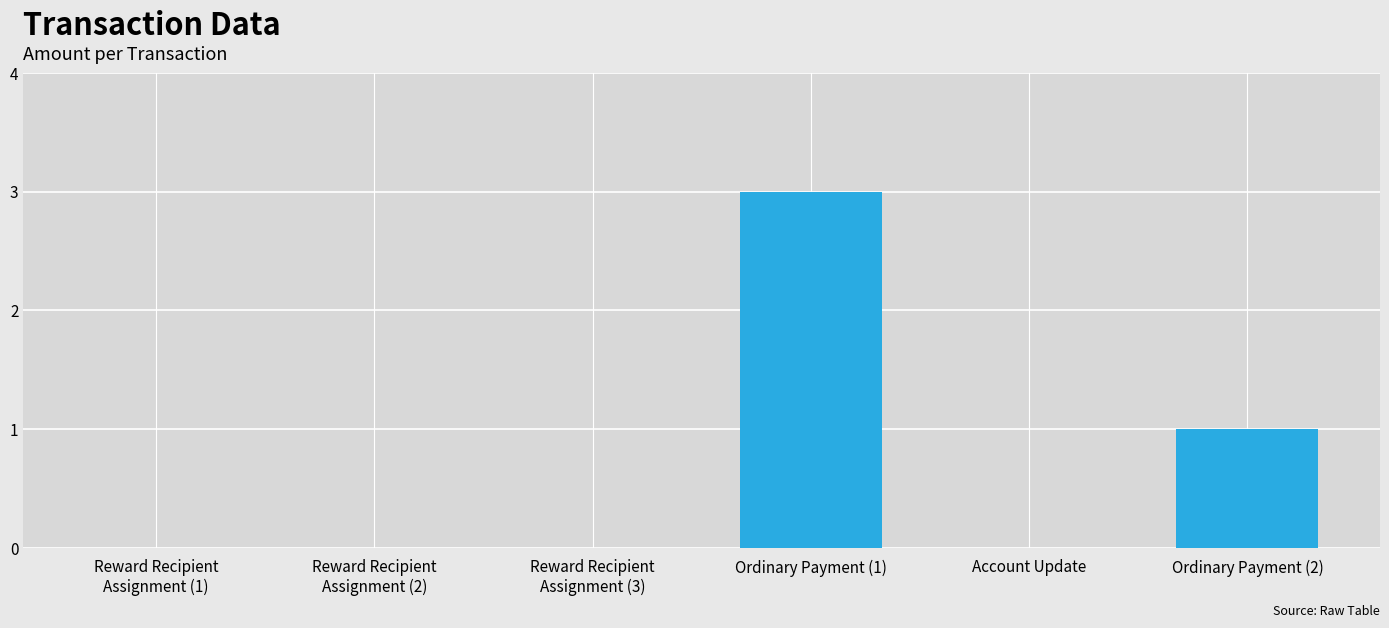

At which category does the chart reach its peak across all series?

Ordinary Payment (1)